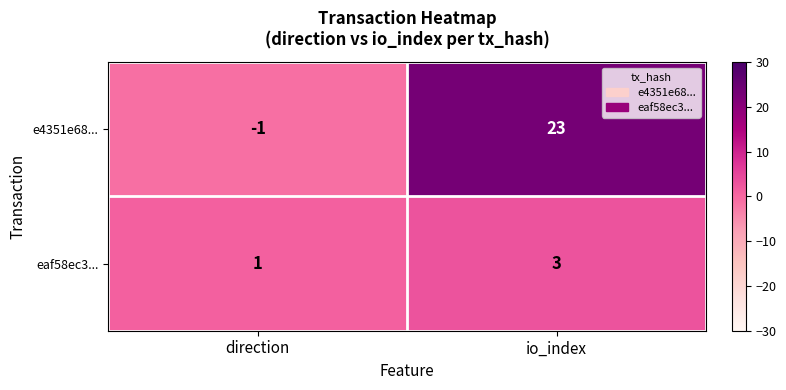

Which series has the largest range (max minus min)?

e4351e68...